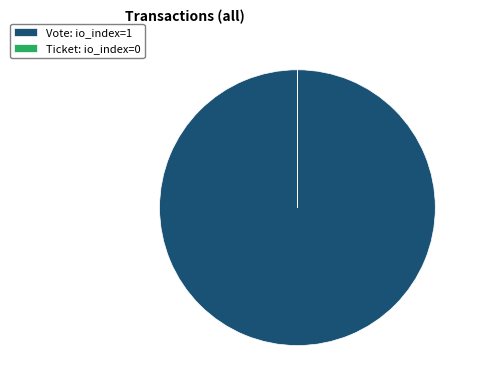

Is it true that Vote: io_index=1 is 100% of the pie?

True